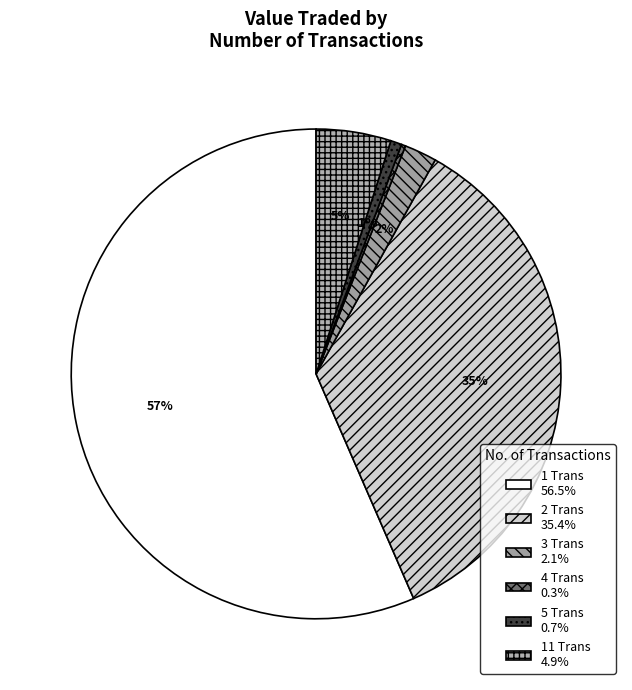

To the nearest percent, what is the average slice percentage?

17%